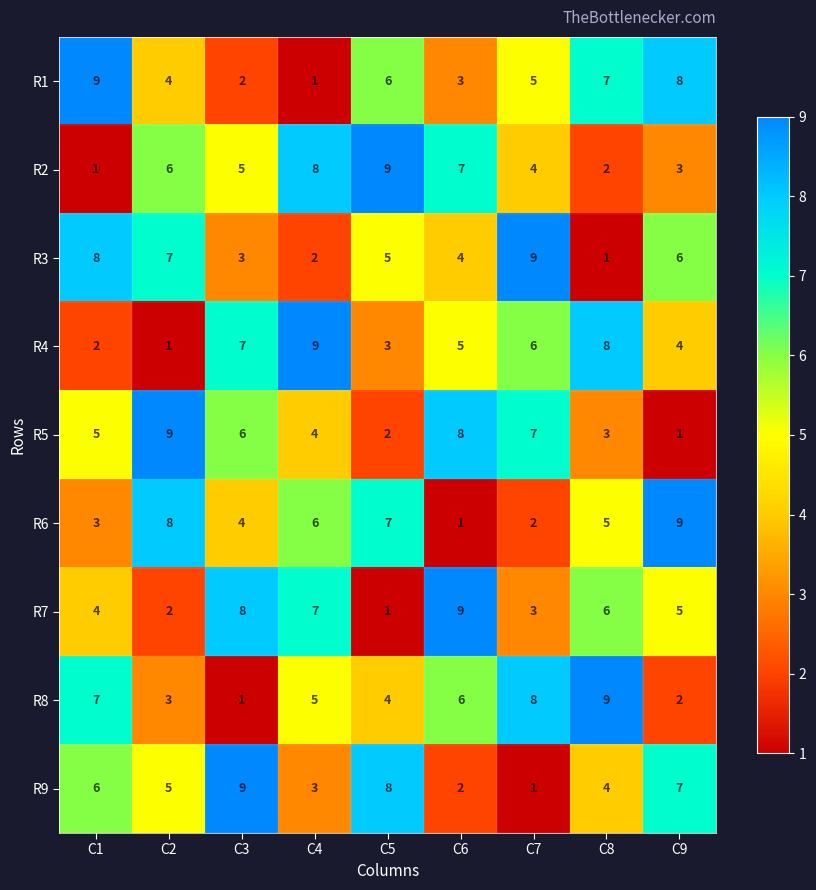

Rank the categories by R1 value from highest to lowest.

C1, C9, C8, C5, C7, C2, C6, C3, C4